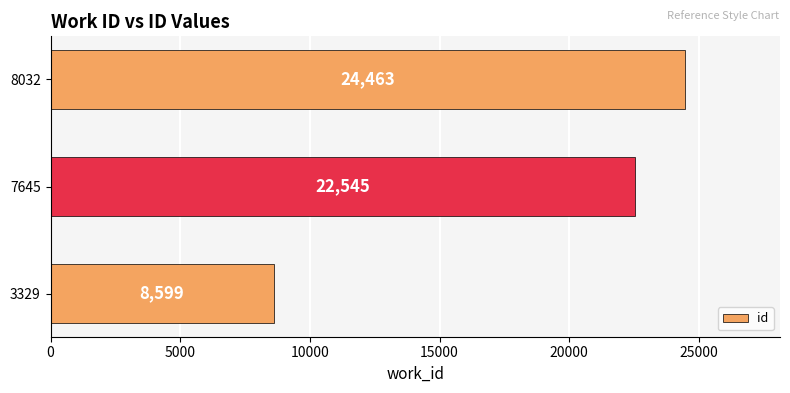

Are the bars horizontal?

Yes